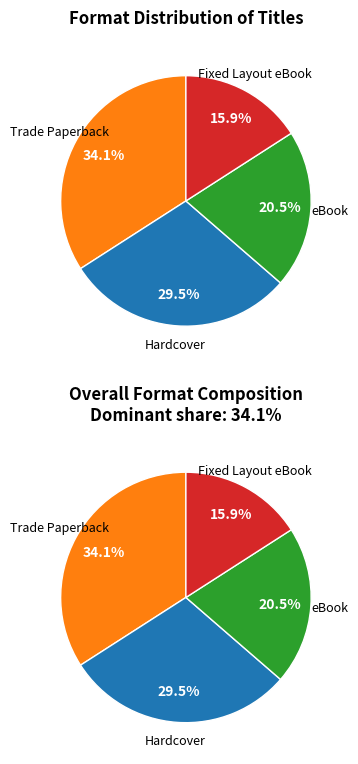

Which slice is the largest?

Trade Paperback